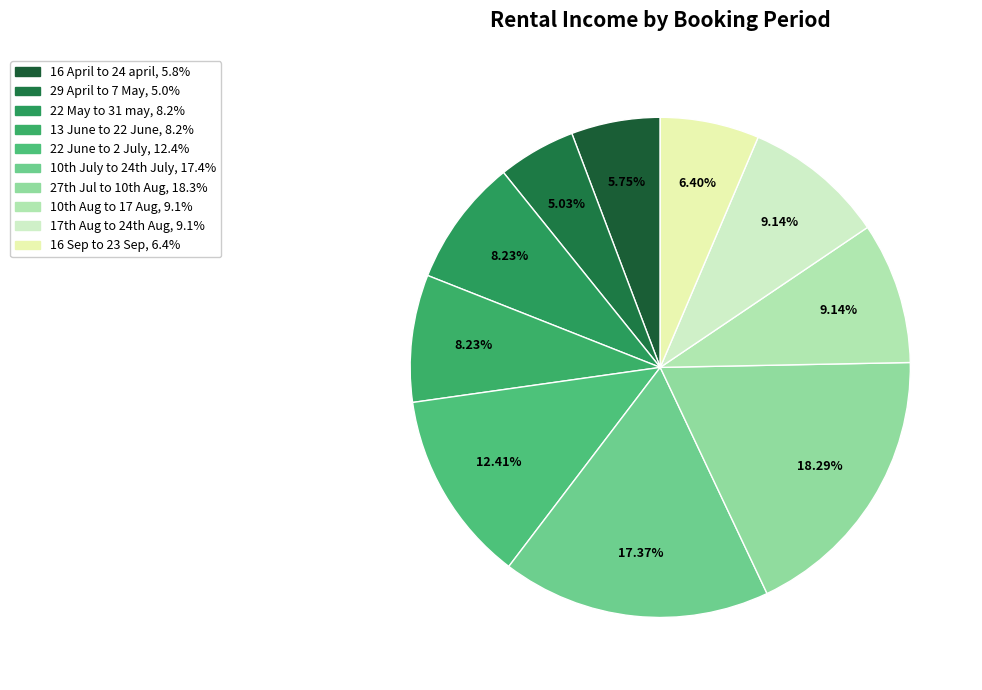

Which slice is the smallest?

29 April to 7 May